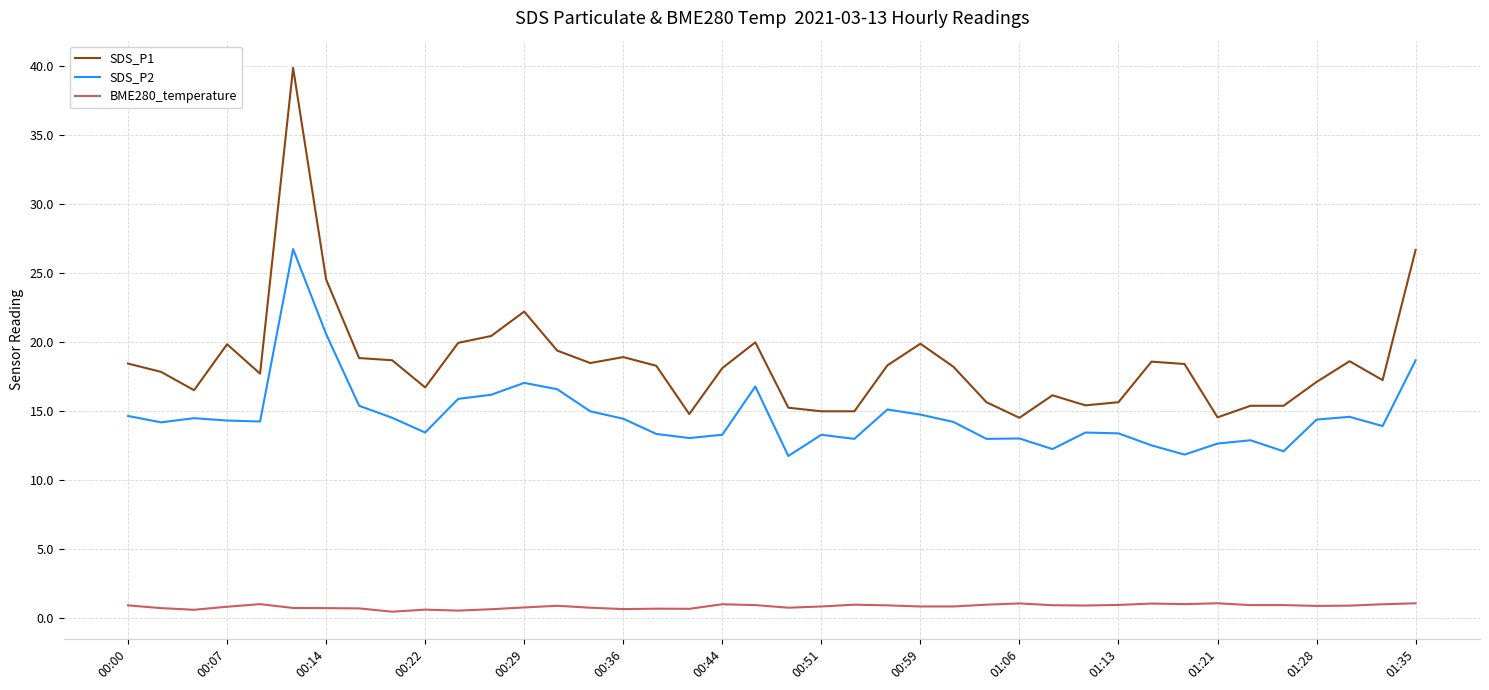

What is the difference between the second highest and minimum values in the SDS_P2 series?

8.8